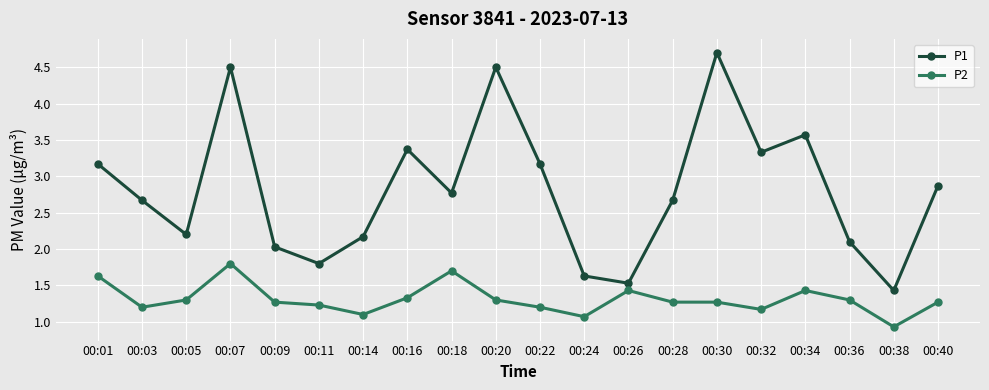

Reading right to left, transcribe all the data shown in this chart.

P1: 2.9	1.4	2.1	3.6	3.3	4.7	2.7	1.5	1.6	3.2	4.5	2.8	3.4	2.2	1.8	2.0	4.5	2.2	2.7	3.2
P2: 1.3	0.9	1.3	1.4	1.2	1.3	1.3	1.4	1.1	1.2	1.3	1.7	1.3	1.1	1.2	1.3	1.8	1.3	1.2	1.6